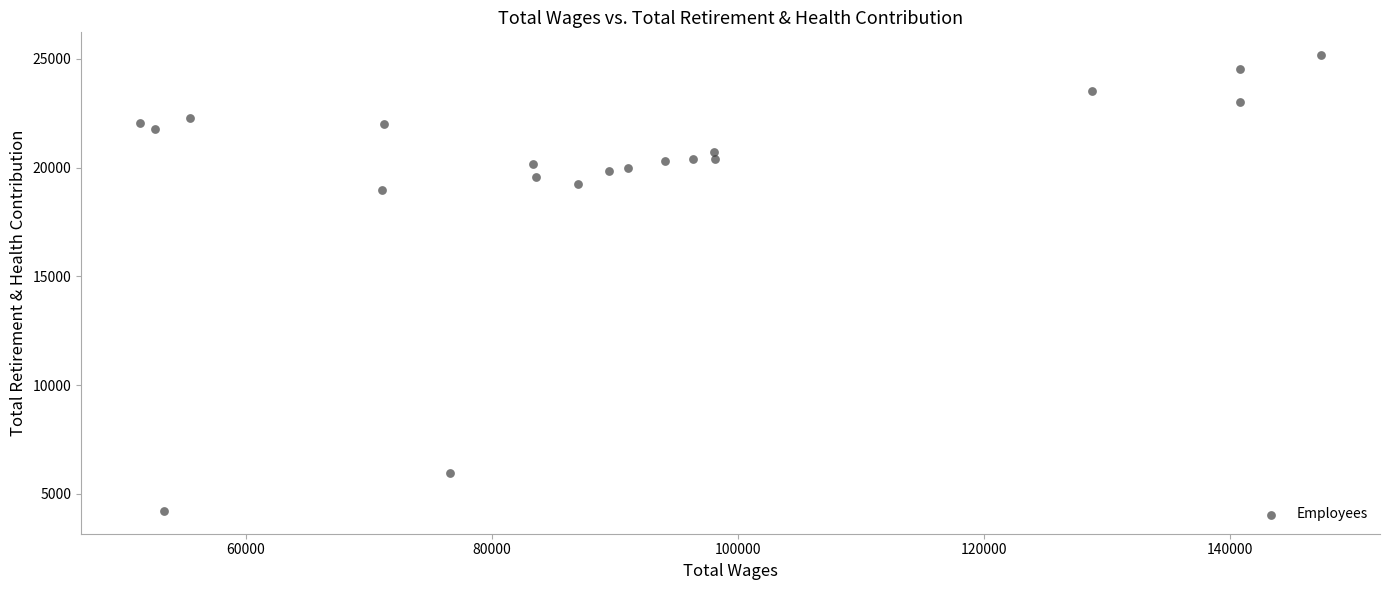

What is the range of X values (max minus min)?

95952